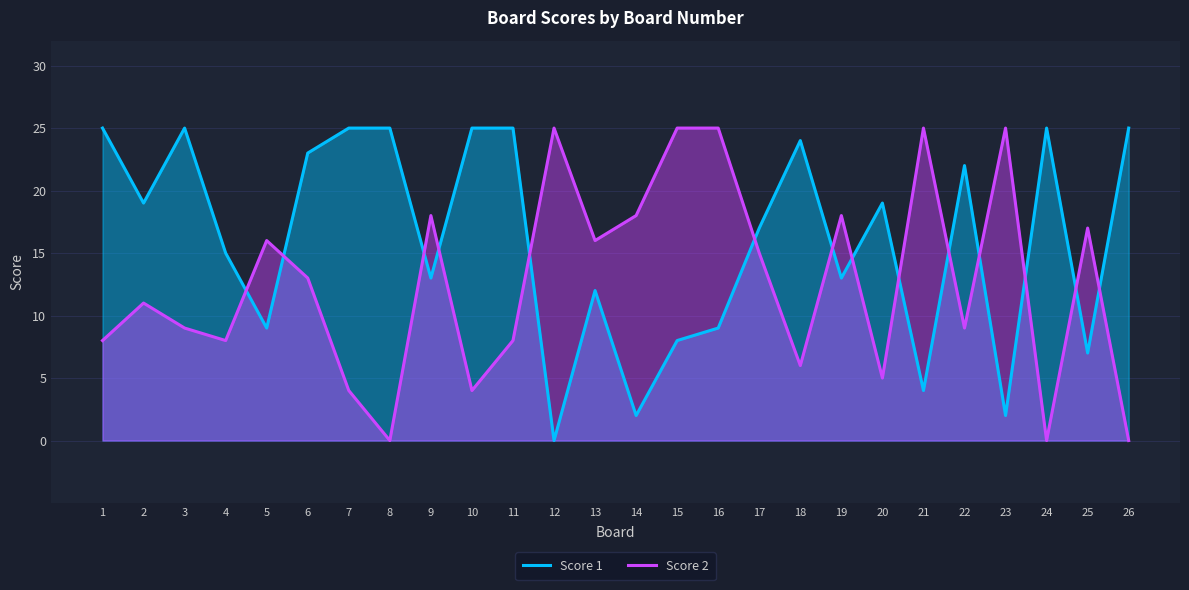

The value of Score 1 at 15 is 13. True or false?

False